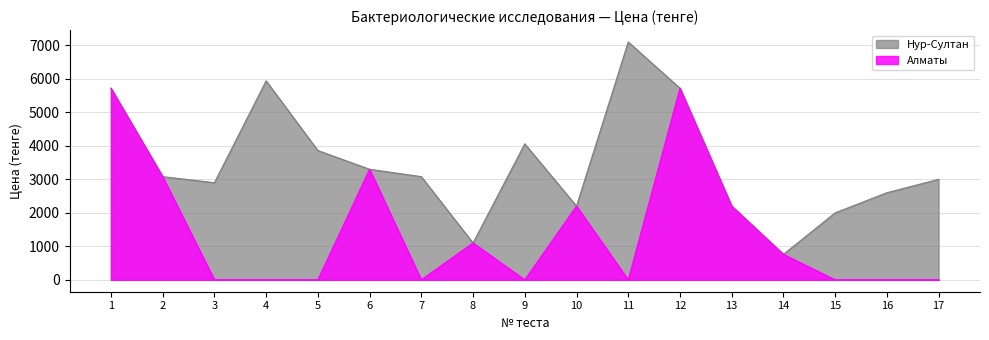

What is the value of the Нур-Султан point at the 1st from the left?

5720